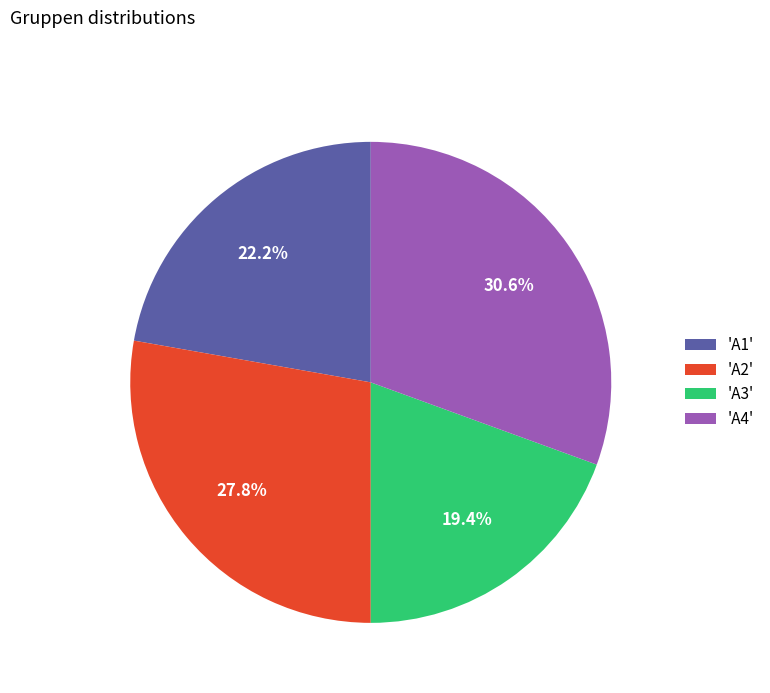

Rank the categories by value from highest to lowest.

'A4', 'A2', 'A1', 'A3'